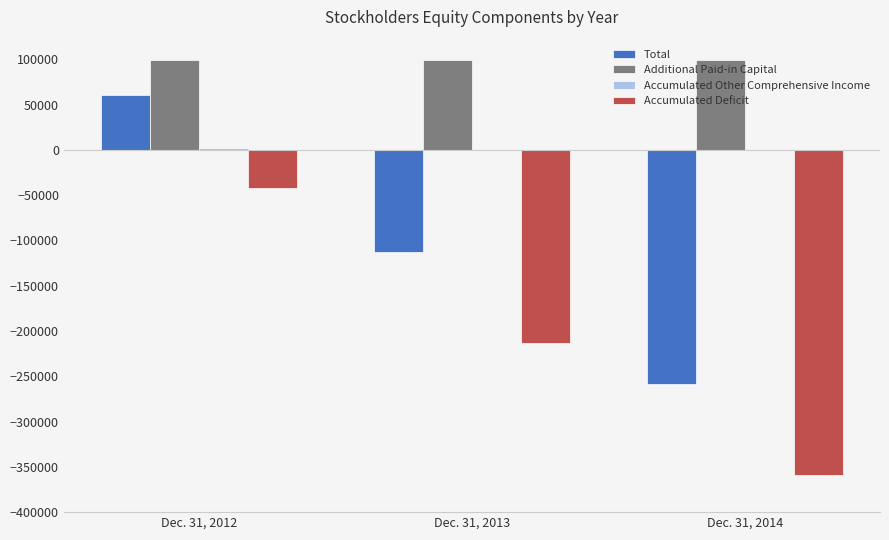

Where is Accumulated Deficit nearest to the value -200336?

Dec. 31, 2013